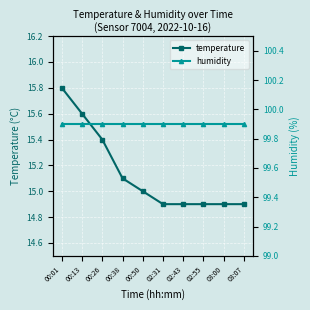

What is the value of the temperature point at the 7th from the left?

14.9